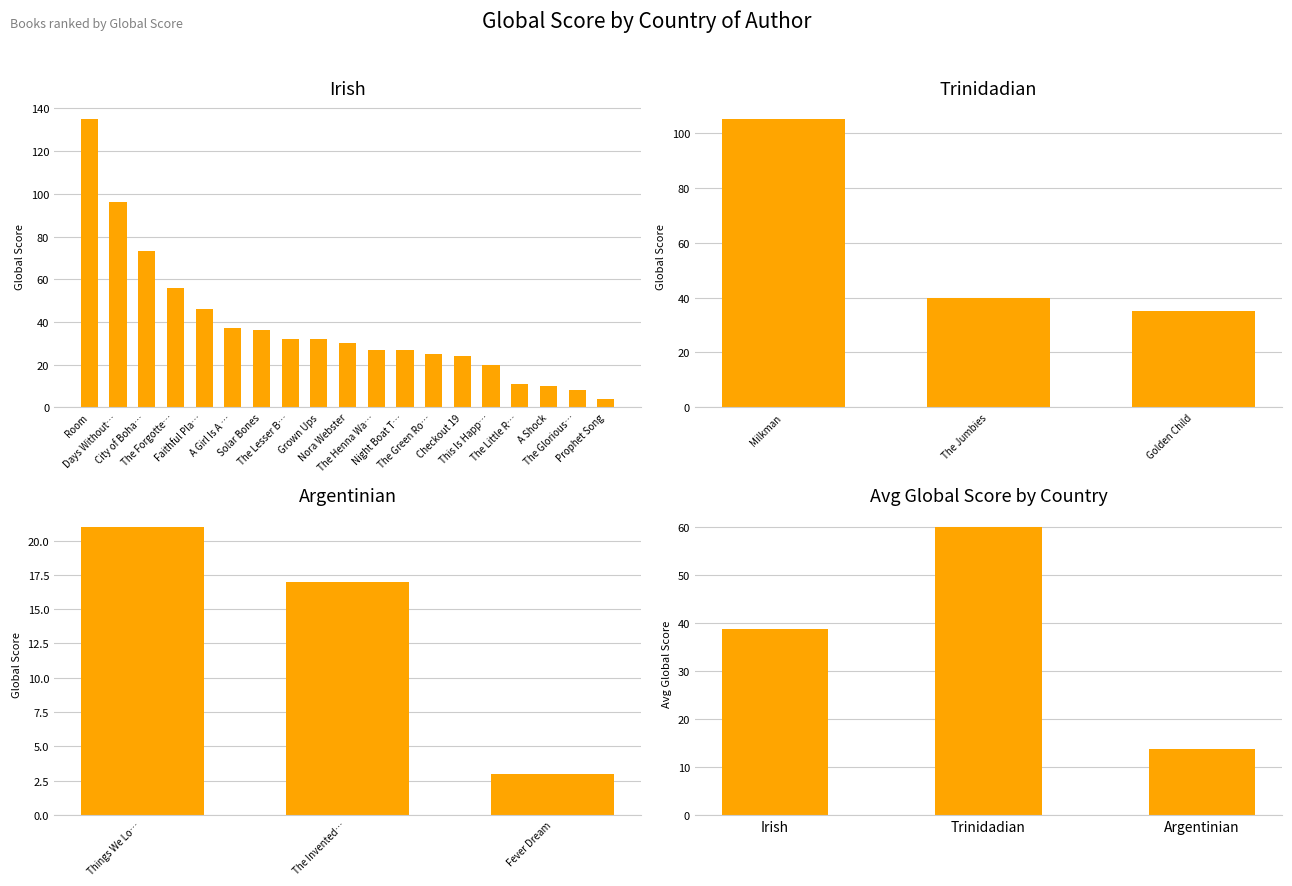

What is the maximum value shown in the chart?

135